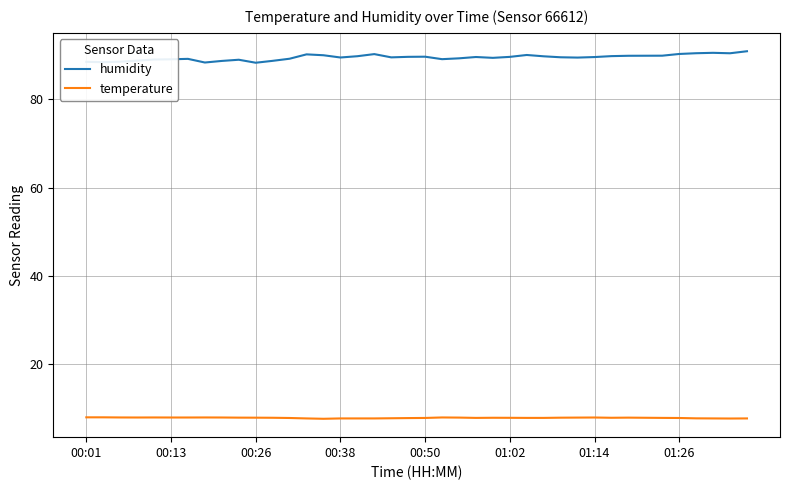

True or false: temperature and humidity cross at least once.

False